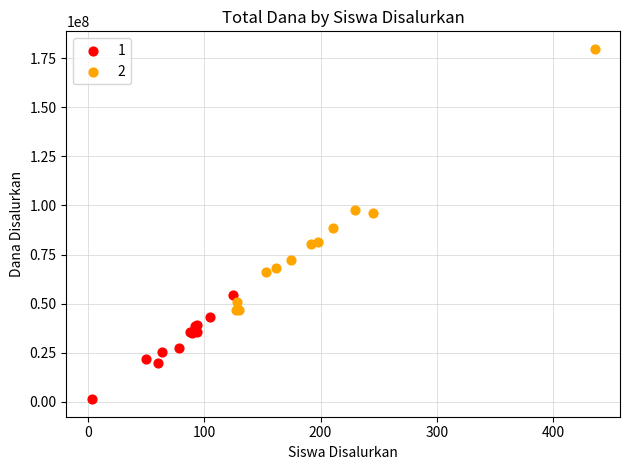

Which series has the largest Y range (max minus min)?

2